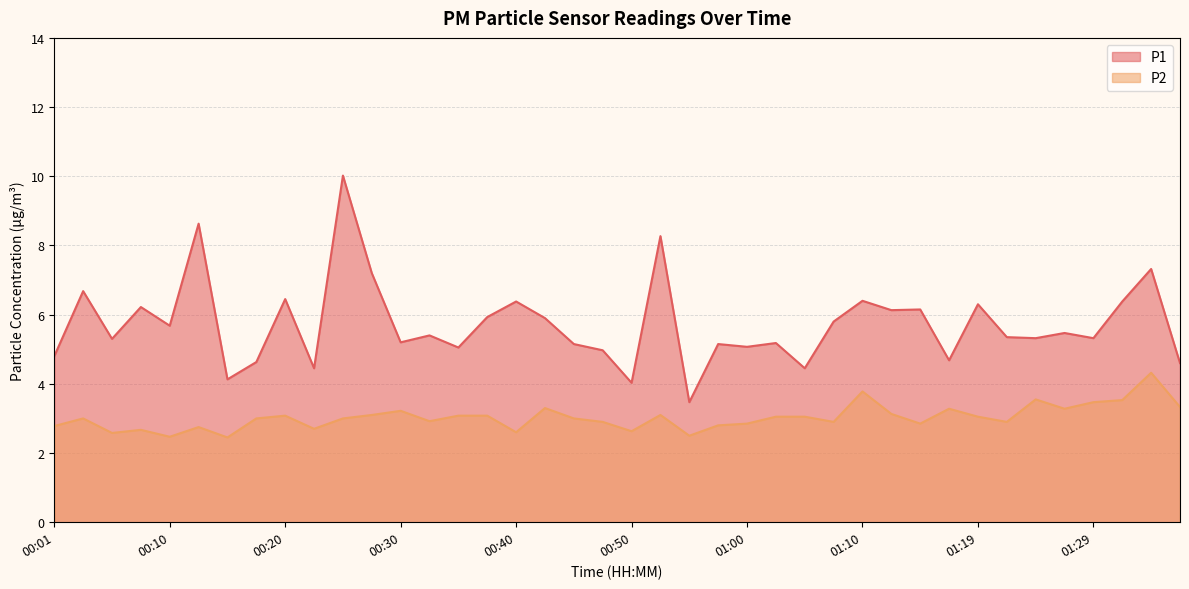

True or false: P2 and P1 intersect in this chart.

False